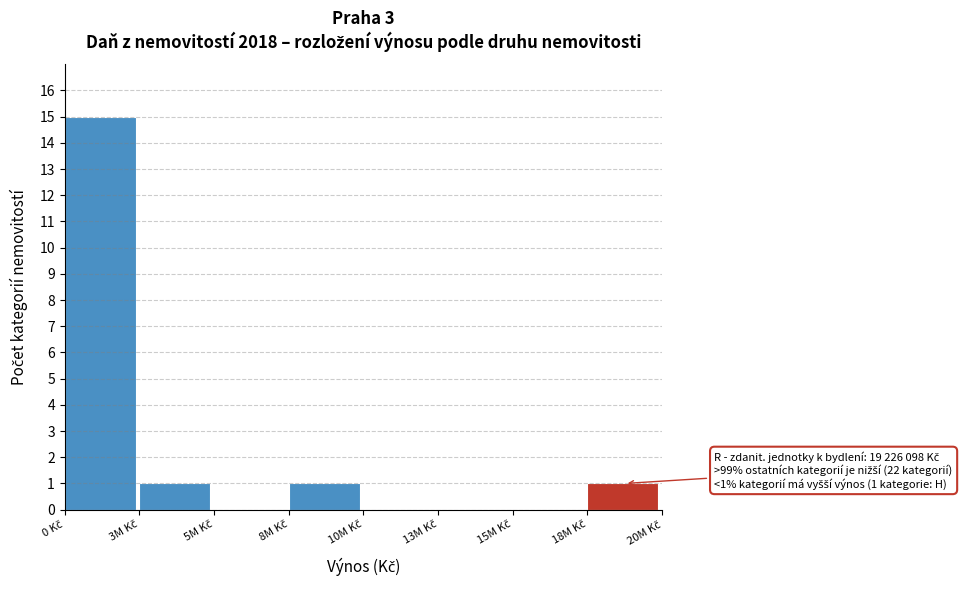

What is the sum of all values?

18